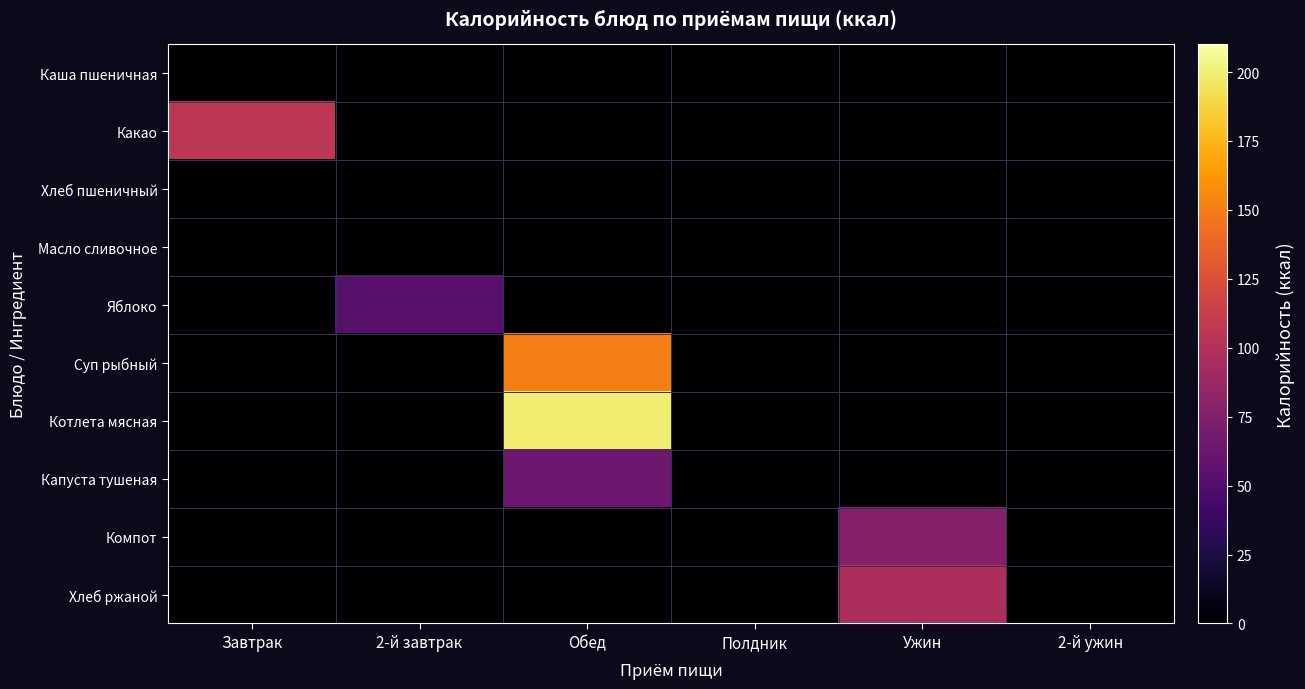

Reading right to left, what are all the values shown in this chart?

Каша пшеничная: 2-й ужин=0.0	Ужин=0.0	Полдник=0.0	Обед=0.0	2-й завтрак=0.0	Завтрак=0.0
Какао: 2-й ужин=0.0	Ужин=0.0	Полдник=0.0	Обед=0.0	2-й завтрак=0.0	Завтрак=105.8
Хлеб пшеничный: 2-й ужин=0.0	Ужин=0.0	Полдник=0.0	Обед=0.0	2-й завтрак=0.0	Завтрак=0.0
Масло сливочное: 2-й ужин=0.0	Ужин=0.0	Полдник=0.0	Обед=0.0	2-й завтрак=0.0	Завтрак=0.0
Яблоко: 2-й ужин=0.0	Ужин=0.0	Полдник=0.0	Обед=0.0	2-й завтрак=54.0	Завтрак=0.0
Суп рыбный: 2-й ужин=0.0	Ужин=0.0	Полдник=0.0	Обед=150.3	2-й завтрак=0.0	Завтрак=0.0
Котлета мясная: 2-й ужин=0.0	Ужин=0.0	Полдник=0.0	Обед=198.7	2-й завтрак=0.0	Завтрак=0.0
Капуста тушеная: 2-й ужин=0.0	Ужин=0.0	Полдник=0.0	Обед=64.3	2-й завтрак=0.0	Завтрак=0.0
Компот: 2-й ужин=0.0	Ужин=76.4	Полдник=0.0	Обед=0.0	2-й завтрак=0.0	Завтрак=0.0
Хлеб ржаной: 2-й ужин=0.0	Ужин=96.0	Полдник=0.0	Обед=0.0	2-й завтрак=0.0	Завтрак=0.0